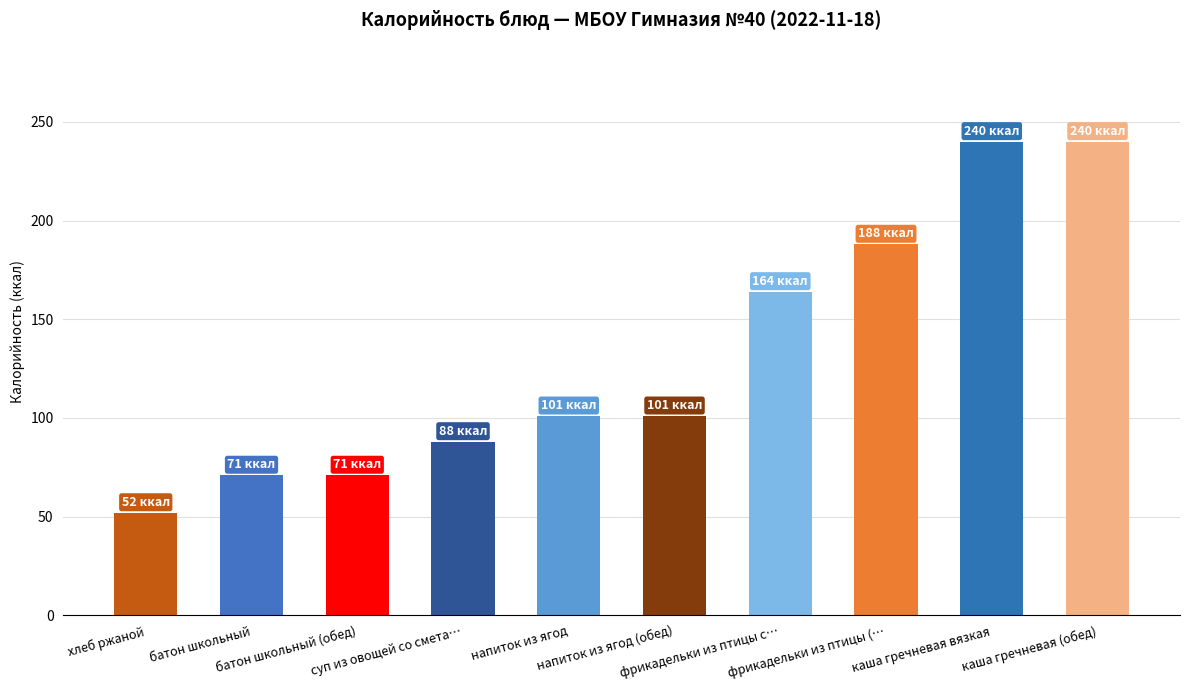

At which label is the value closest to 146?

фрикадельки из птицы с…